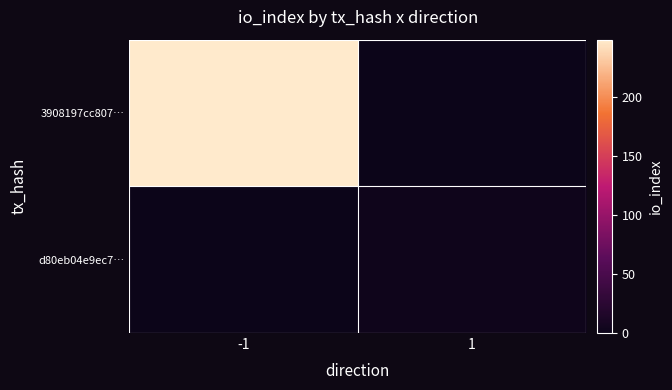

At how many categories does at least one series exceed 236?

1